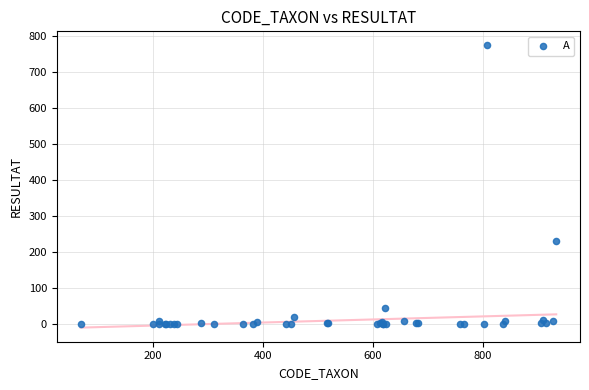

What Y value in the scatter plot is closest to 387?

230